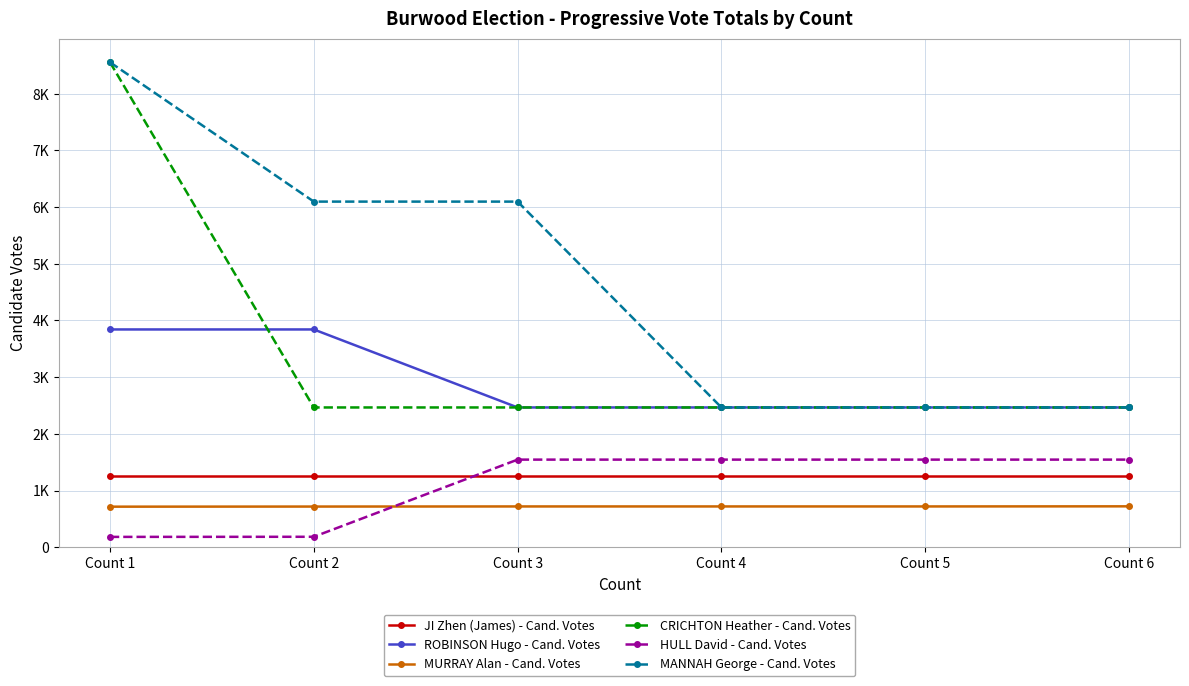

Count the ROBINSON Hugo - Cand. Votes values in the range 2465 to 3841.

6